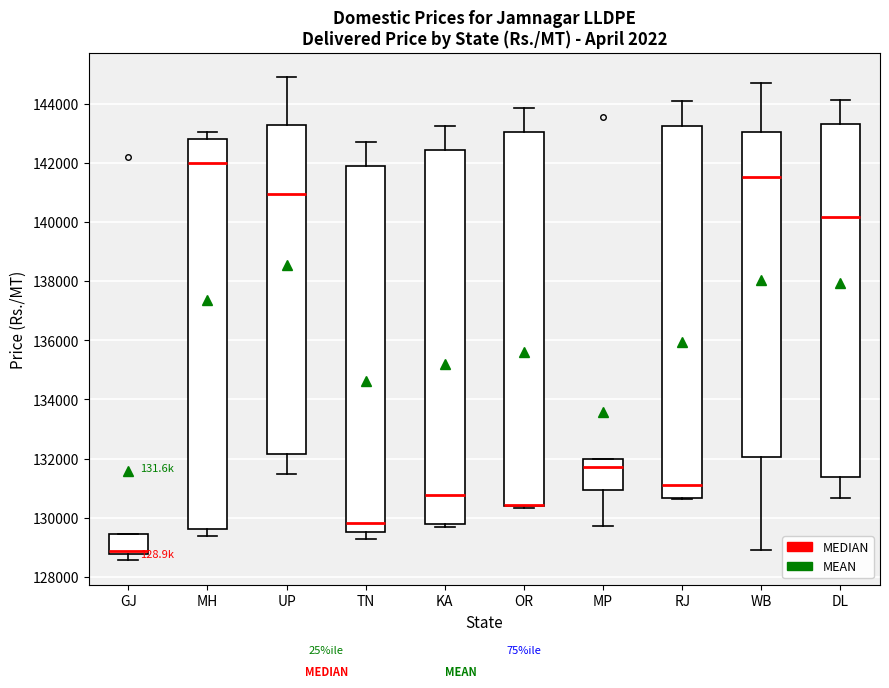

Where is the lower edge of the box for MP on the y-axis? The values are not printed on the chart, so give them approximately, as read against the axis.

131000